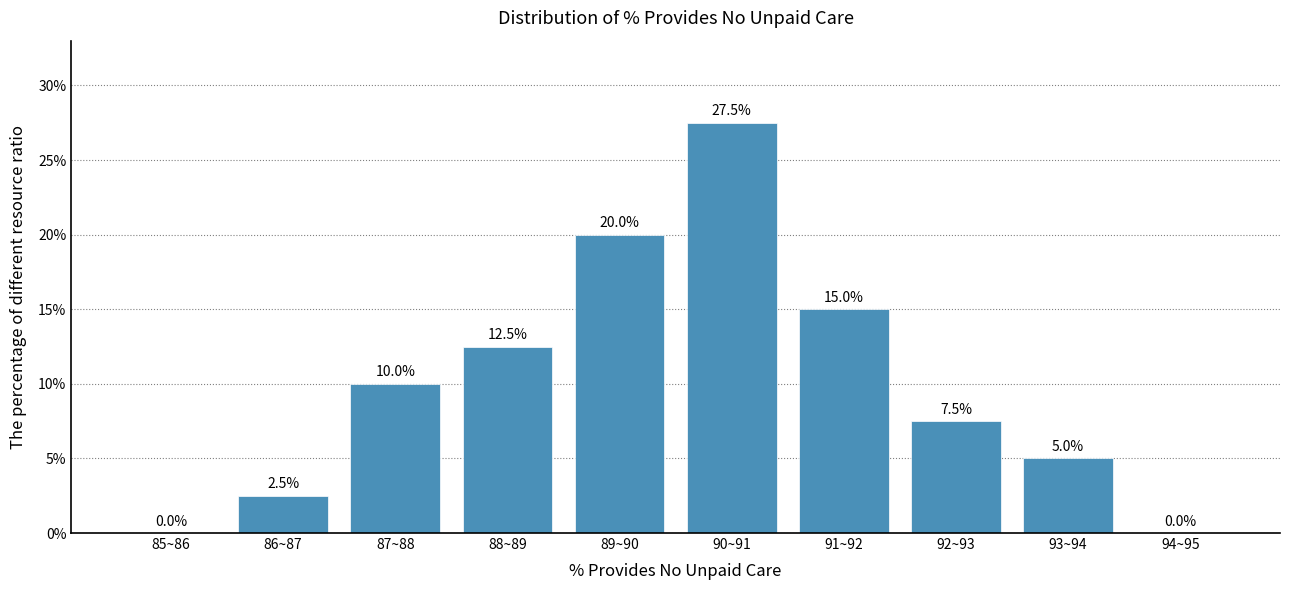

Reading left to right, transcribe all the data shown in this chart.

85~86=0.0	86~87=2.5	87~88=10.0	88~89=12.5	89~90=20.0	90~91=27.5	91~92=15.0	92~93=7.5	93~94=5.0	94~95=0.0